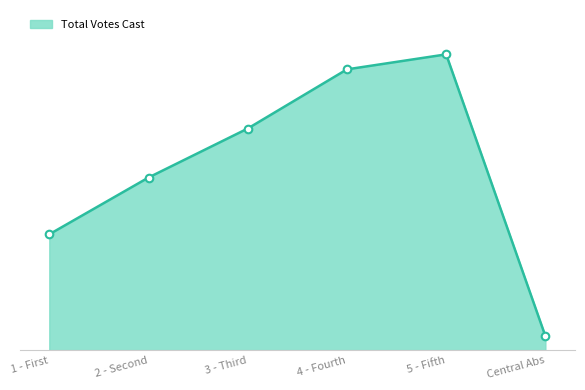

Which has a higher value, 3 - Third or 1 - First?

3 - Third